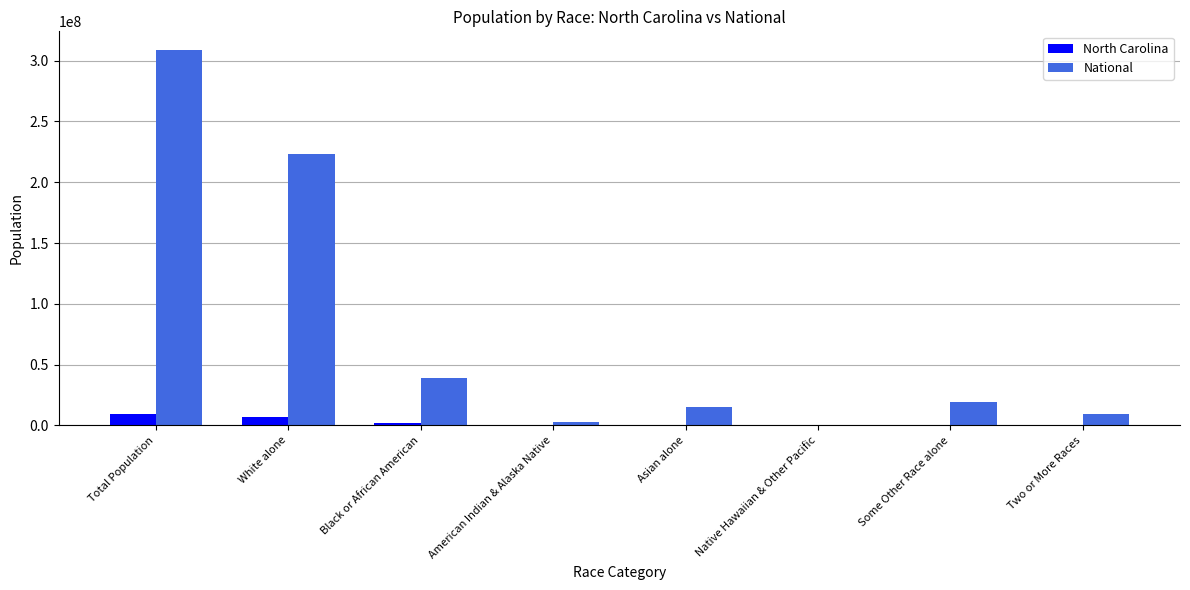

Which series changed the most between Total Population and Black or African American?

National